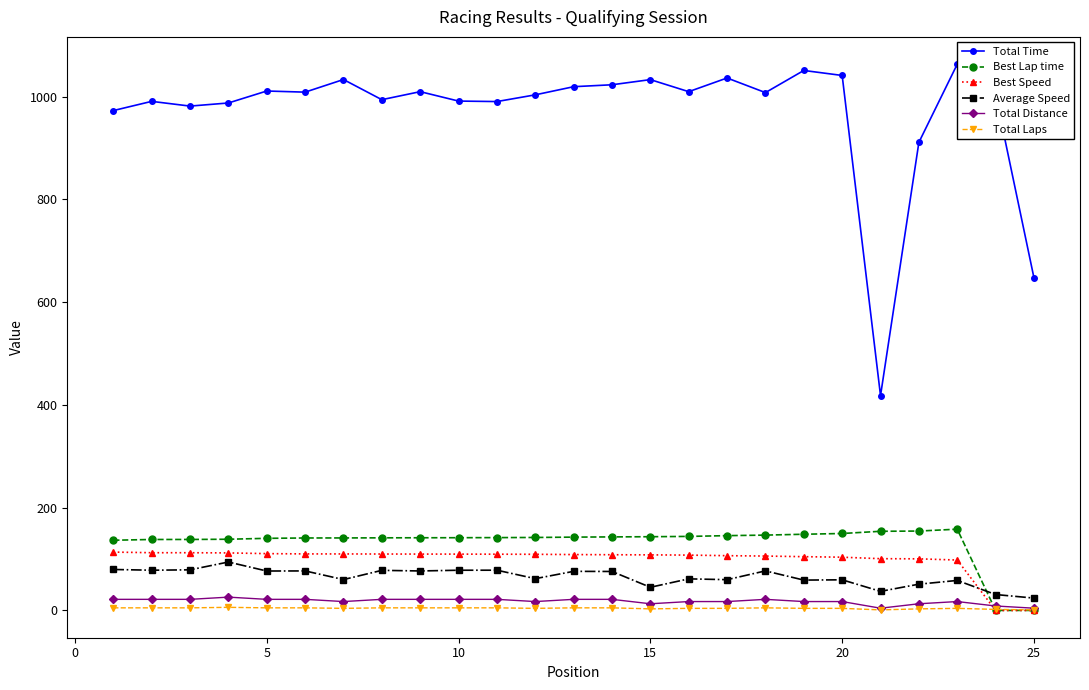

How many data points does each series have?

25